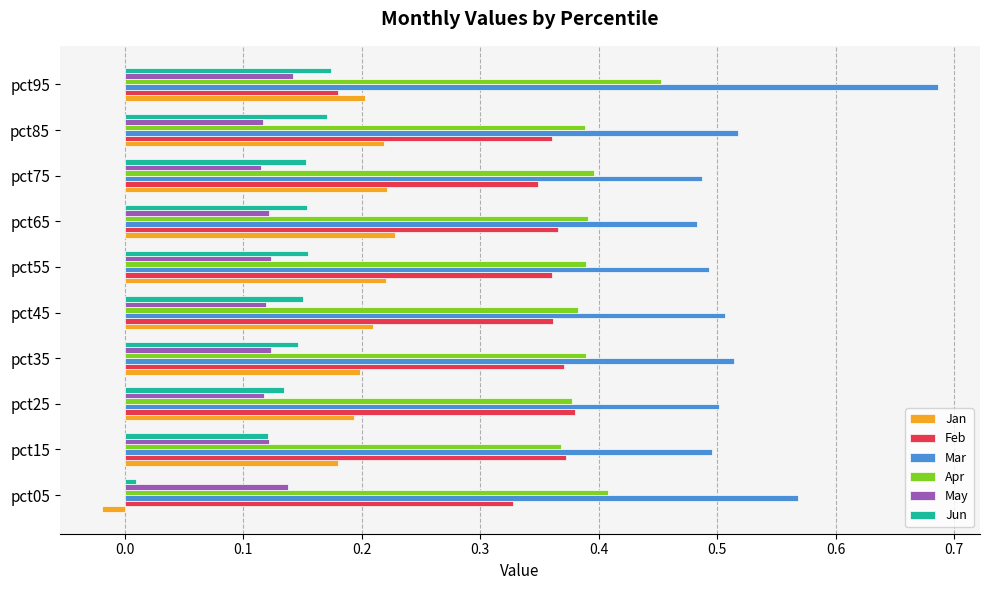

True or false: Jun has a value of 0.2 at pct25.

False